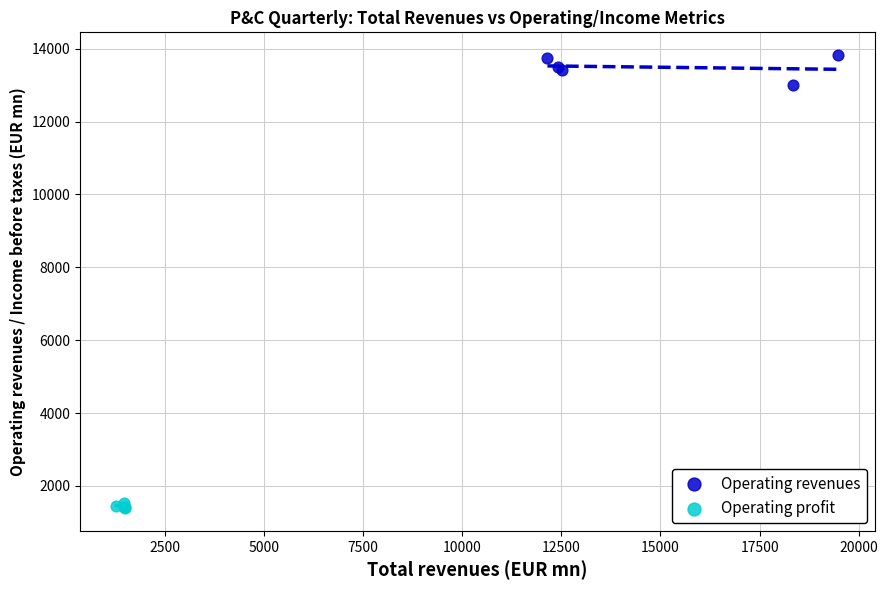

Which series contains the lowest Y value?

Operating profit